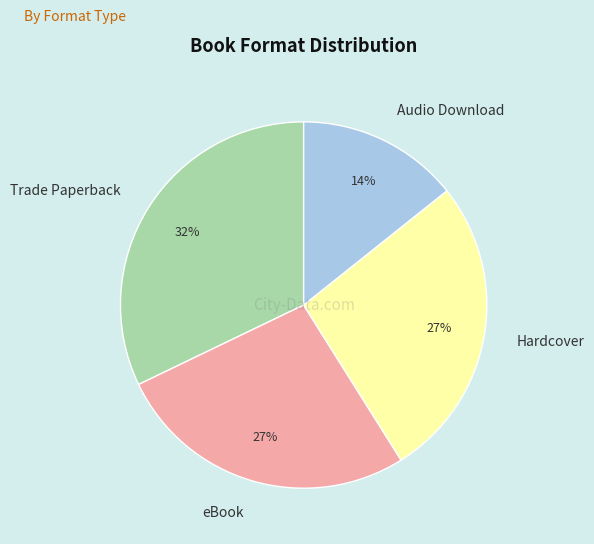

What percentage is the Hardcover slice, to the nearest percent?

27%